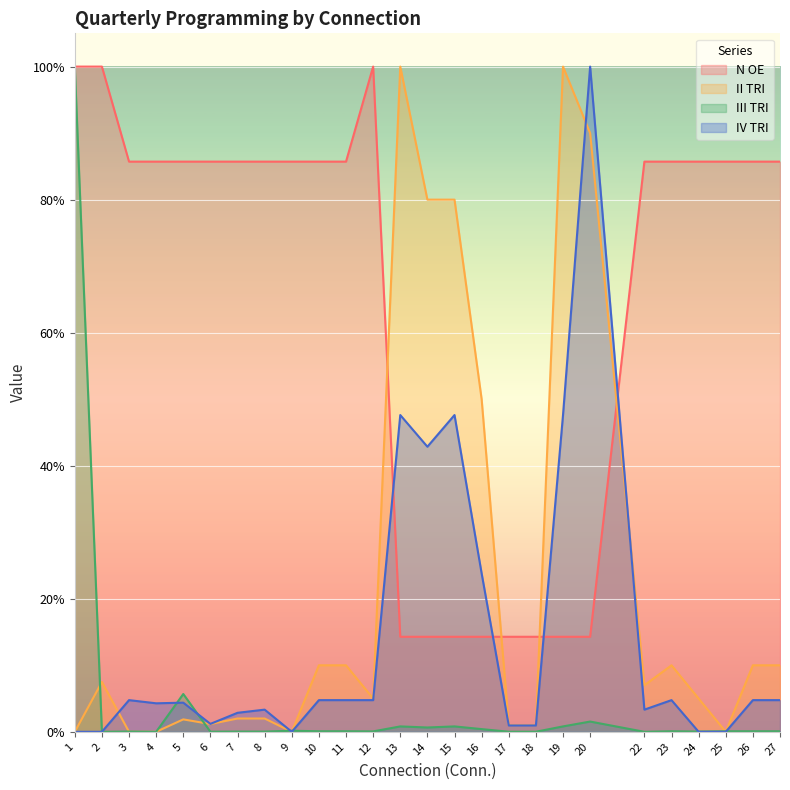

Is it true that II TRI equals 0.0 at 9?

True